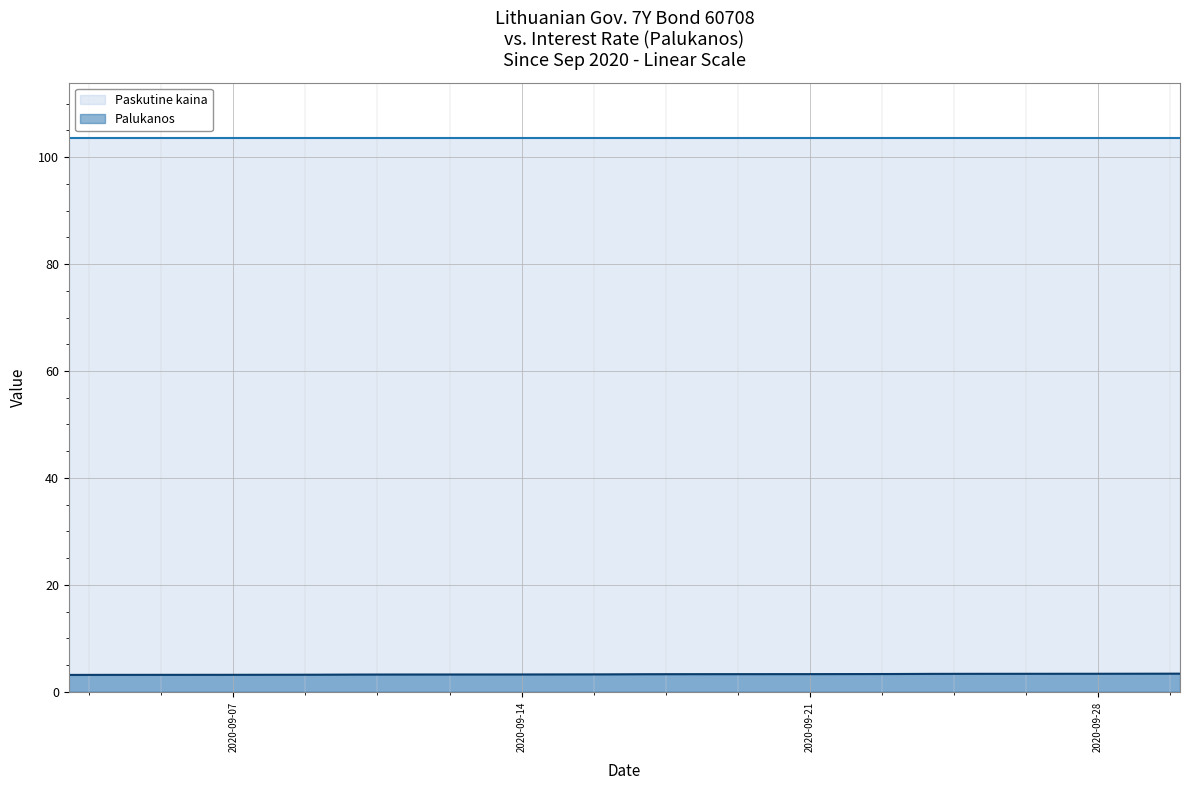

True or false: Paskutine kaina has a value of 28.8 at 2020-09-28.

False